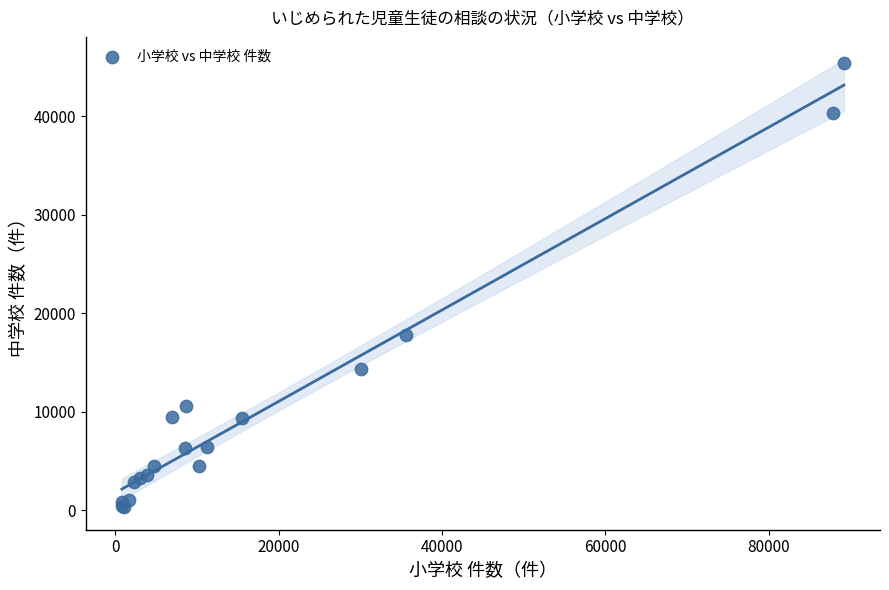

What Y value in the scatter plot is closest to 22849?

17803